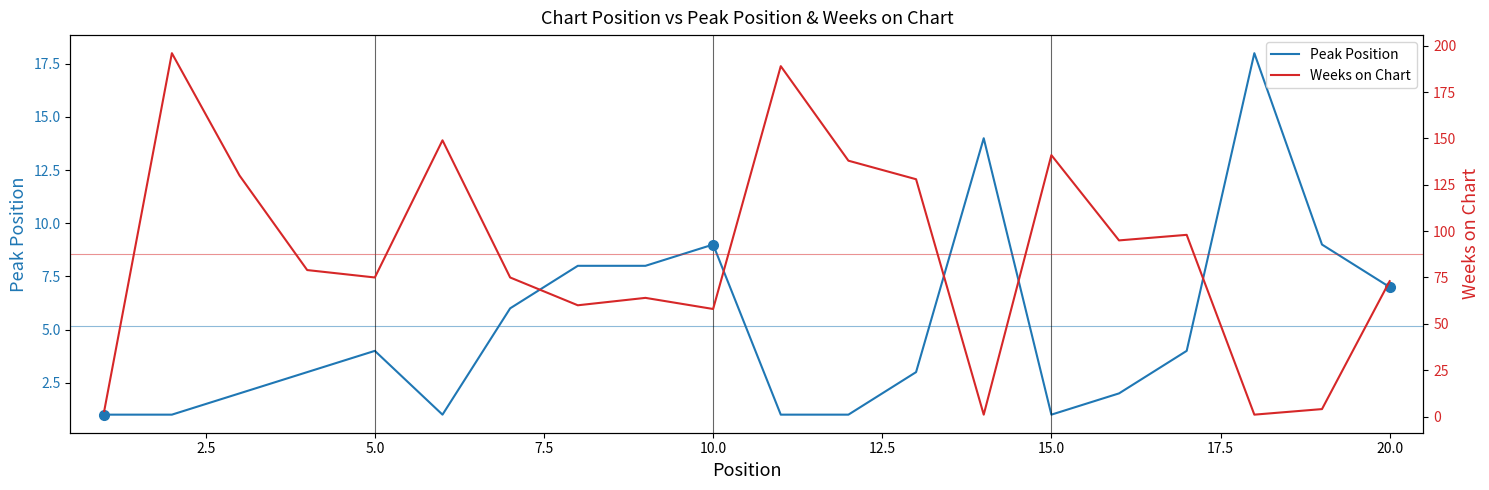

What is the value of the Peak Position point at the 17th from the left?

4